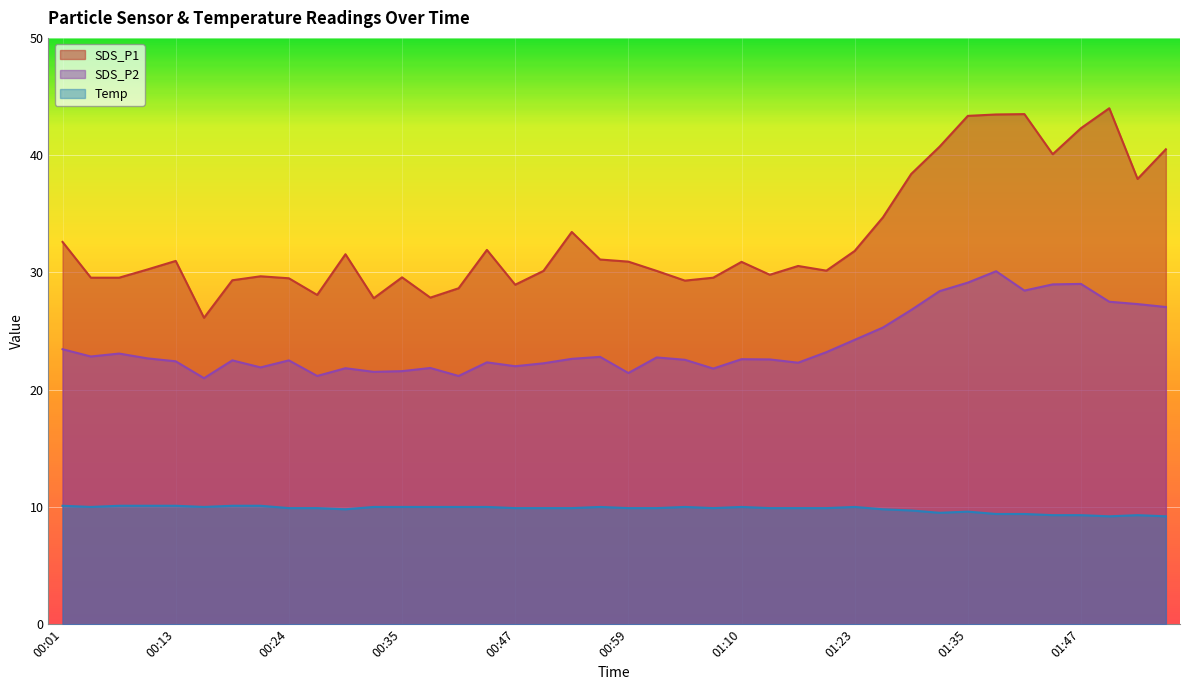

What is the maximum value shown in the chart?

44.0